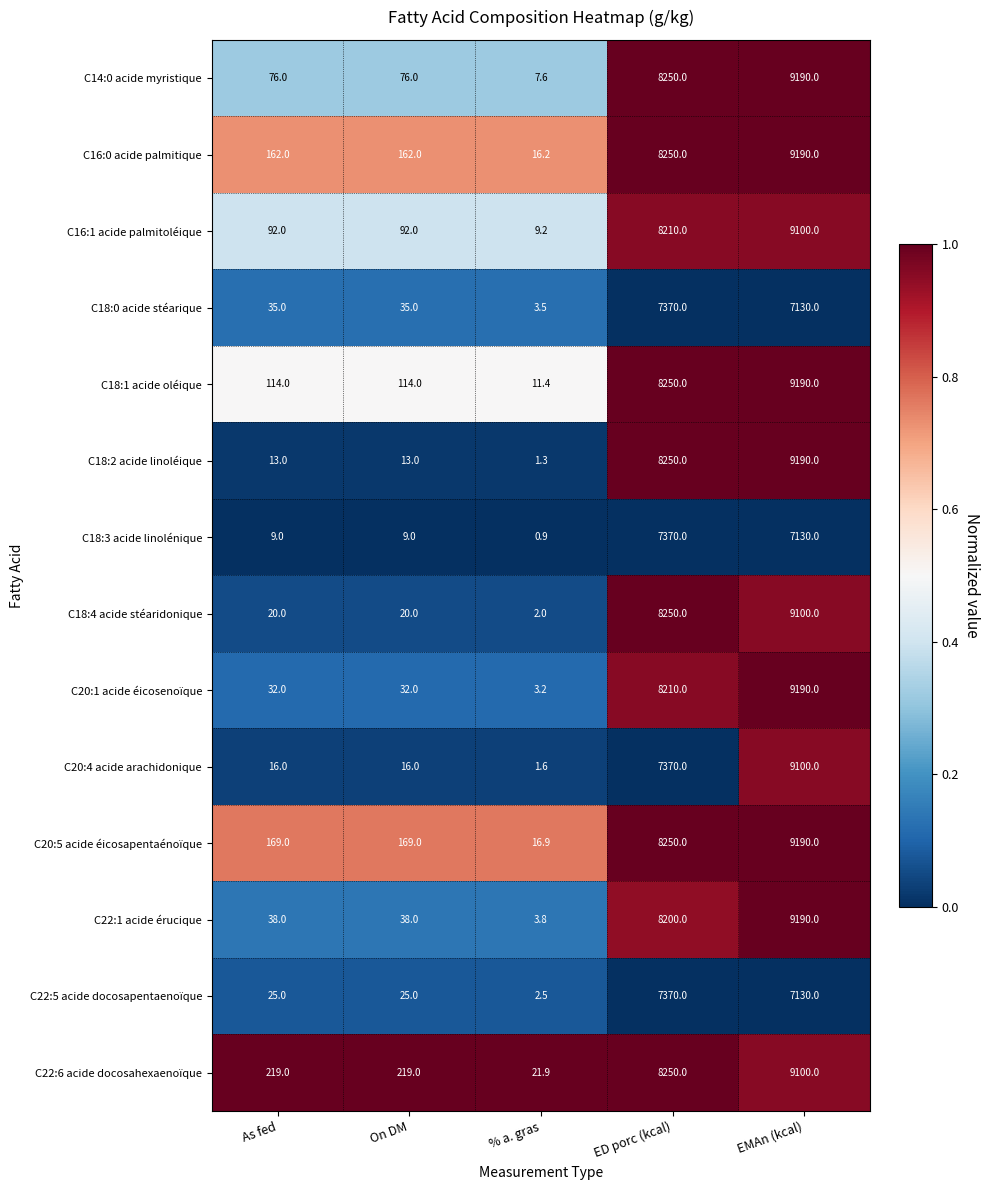

At how many categories does at least one series exceed 0?

5